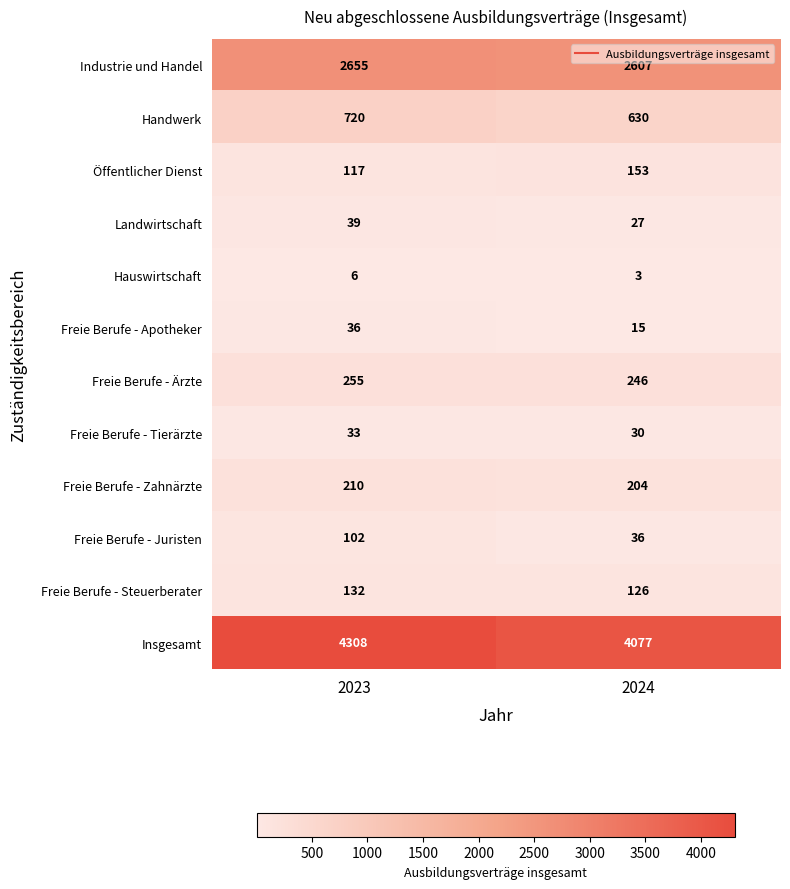

What is the minimum value shown in the chart?

3